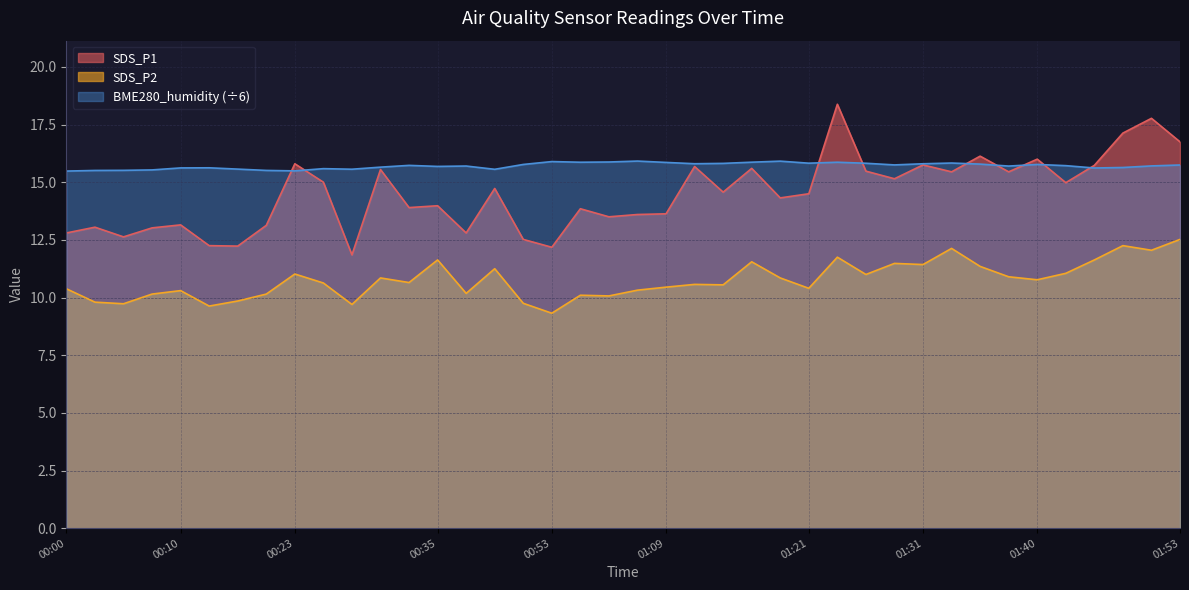

What is the difference between the maximum and minimum values in the SDS_P2 series?

3.2